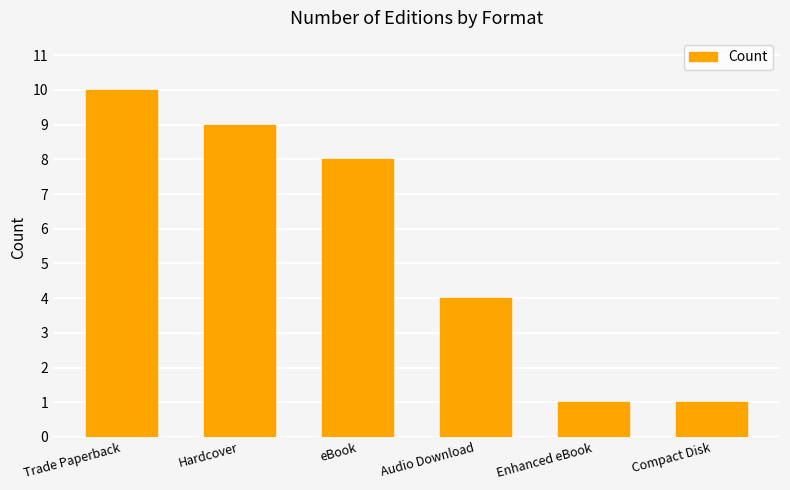

Which label corresponds to the largest value in the chart?

Trade Paperback